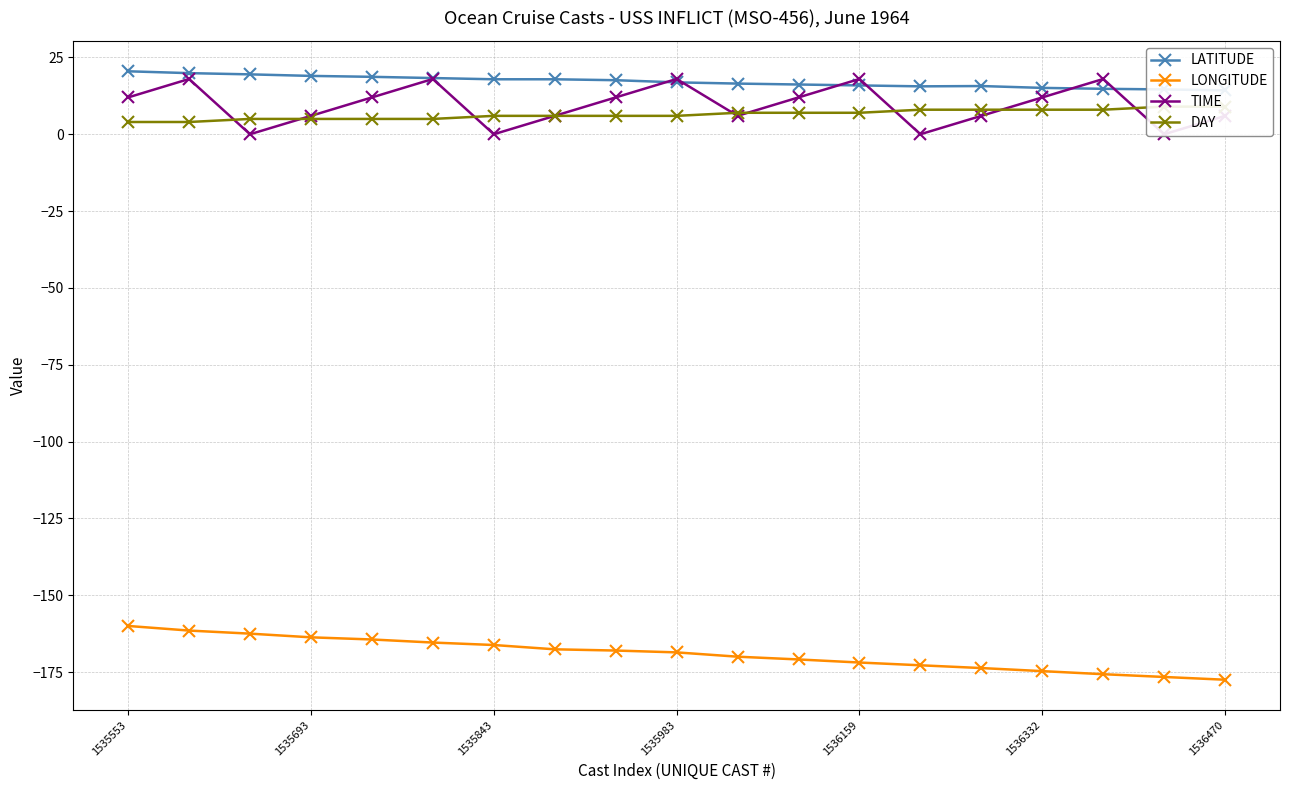

What is the value of the LONGITUDE point at the 4th from the left?

-163.7